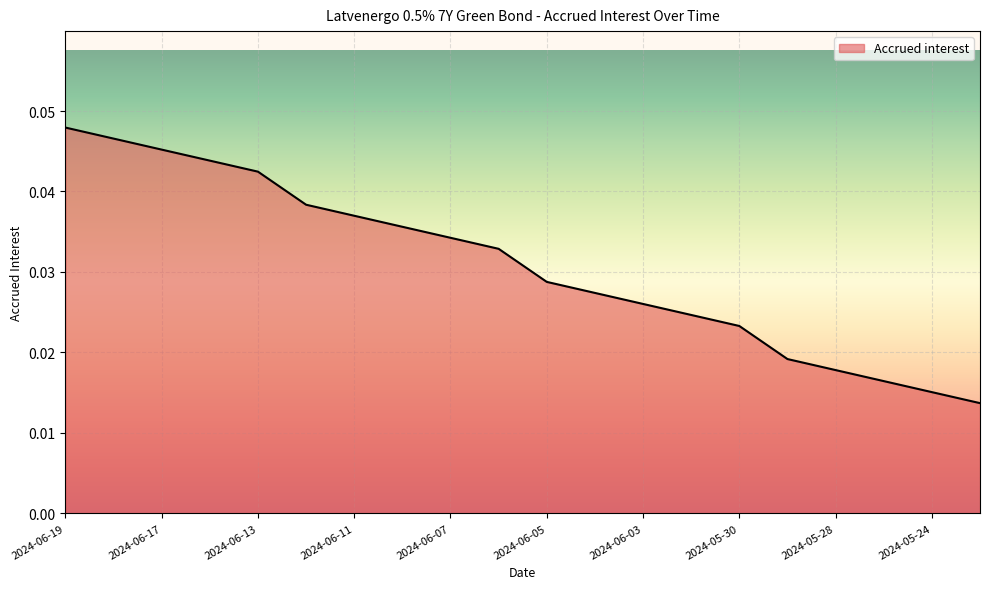

Does the chart have visible grid lines?

Yes